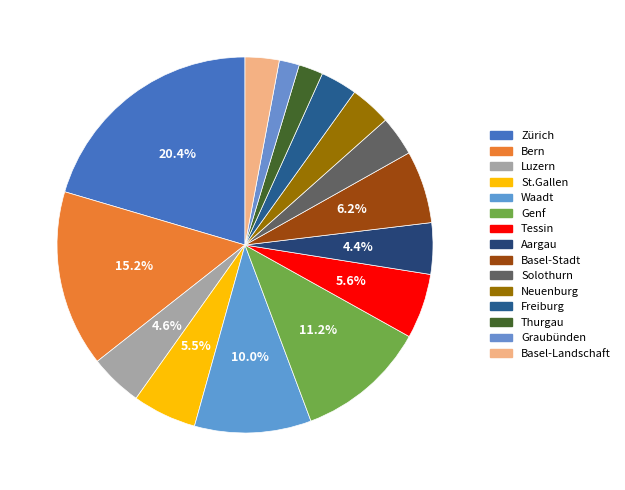

Does Graubünden represent more than half of the total?

No